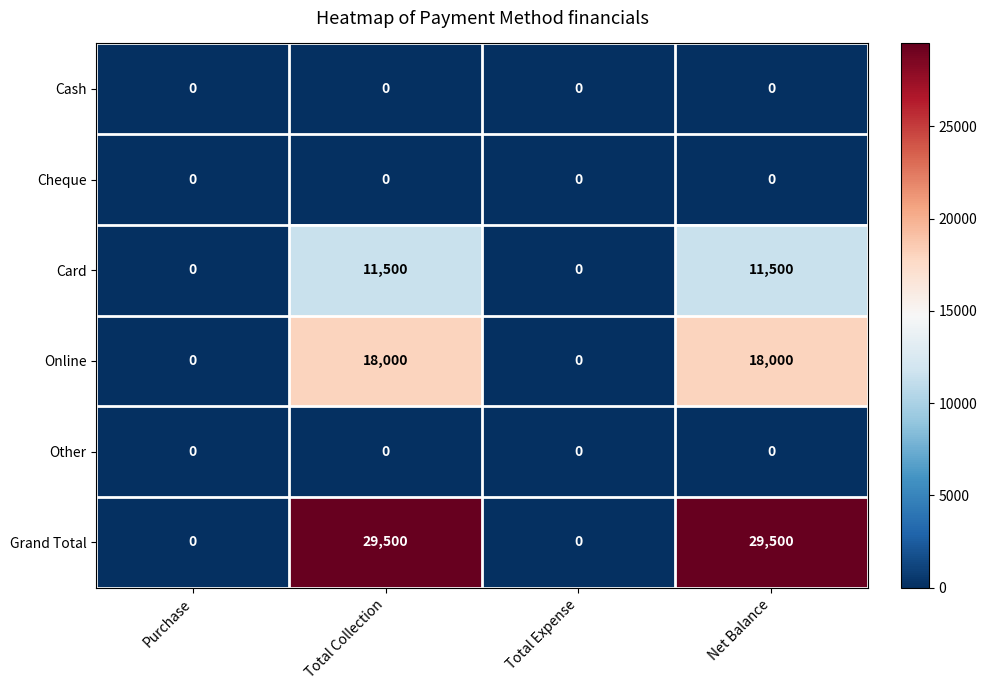

Reading right to left, extract all data points from this chart.

Cash: Net Balance=0	Total Expense=0	Total Collection=0	Purchase=0
Cheque: Net Balance=0	Total Expense=0	Total Collection=0	Purchase=0
Card: Net Balance=11500	Total Expense=0	Total Collection=11500	Purchase=0
Online: Net Balance=18000	Total Expense=0	Total Collection=18000	Purchase=0
Other: Net Balance=0	Total Expense=0	Total Collection=0	Purchase=0
Grand Total: Net Balance=29500	Total Expense=0	Total Collection=29500	Purchase=0